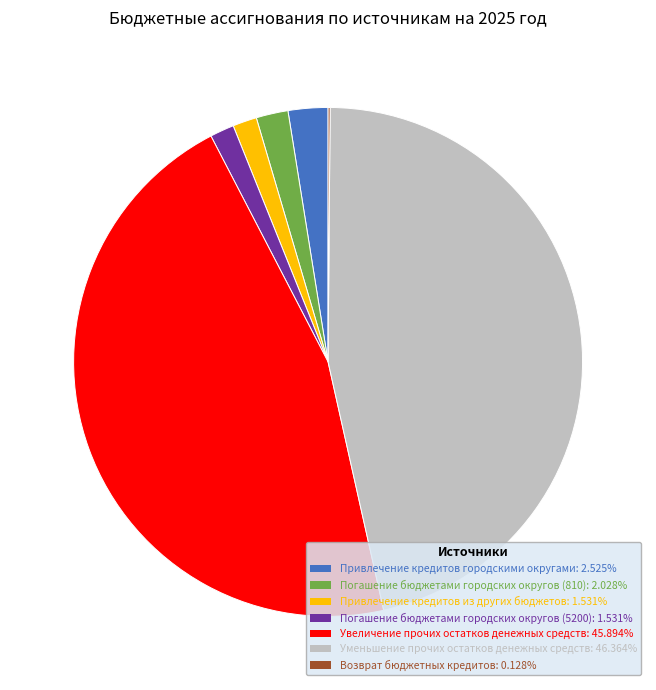

Does Погашение бюджетами городских округов (810) account for over 50% of the chart?

No